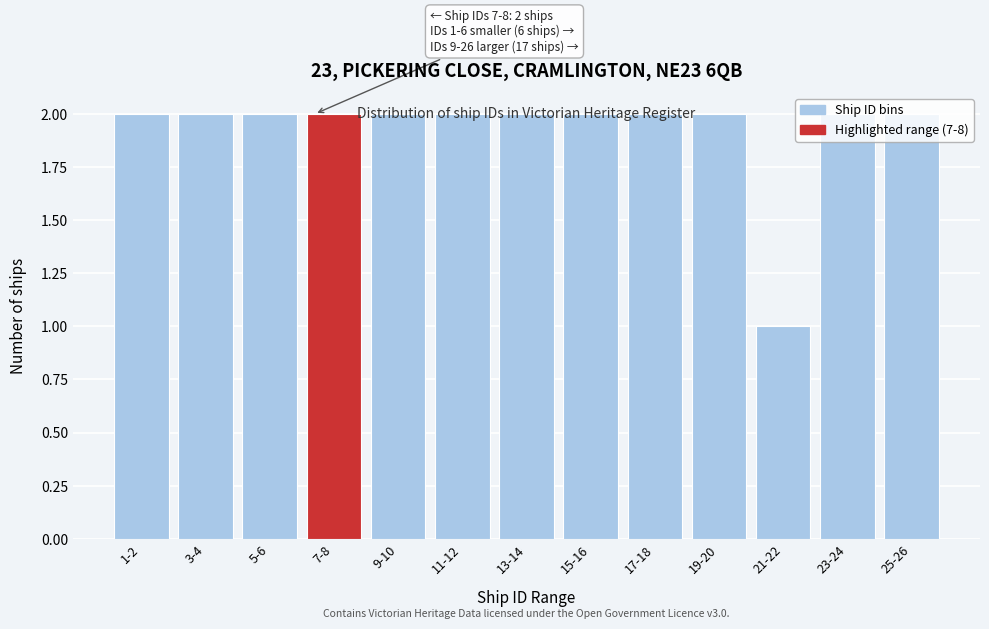

The chart shows a value of 2 at 25-26. True or false?

True